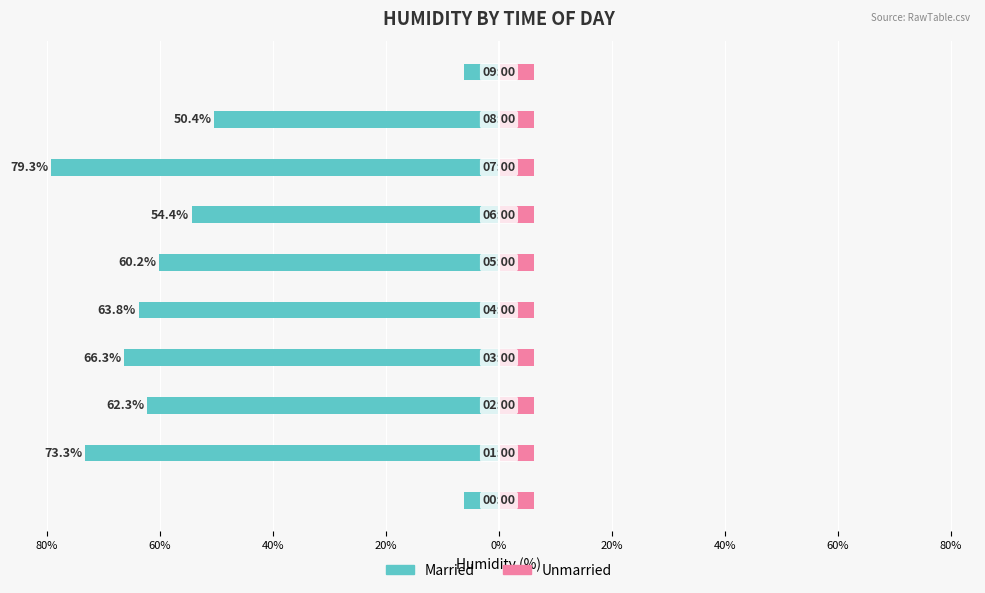

At how many categories does at least one series exceed -13?

10